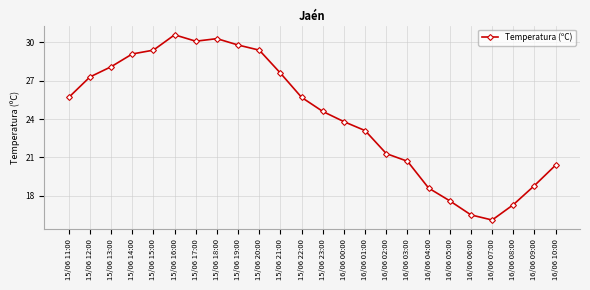

What is the ratio of the value at 15/06 20:00 to the value at 15/06 21:00?

1.1